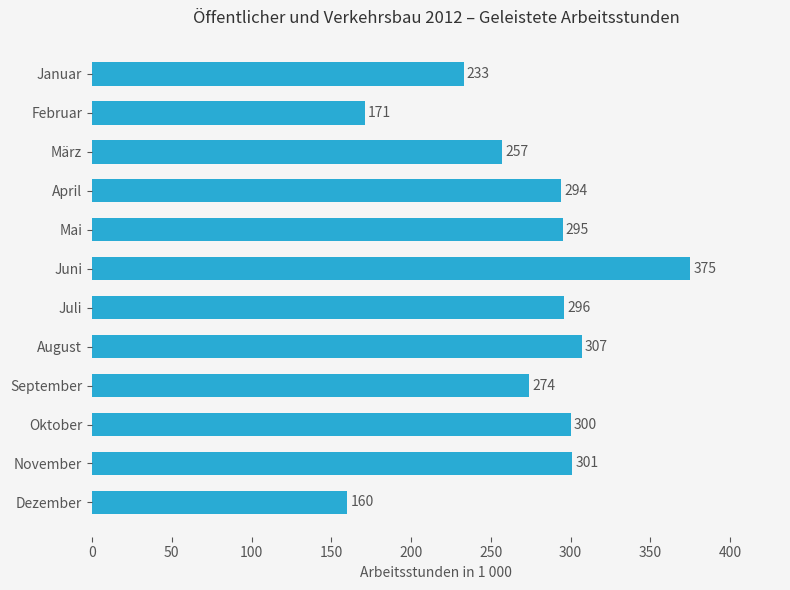

Are the bars horizontal?

Yes